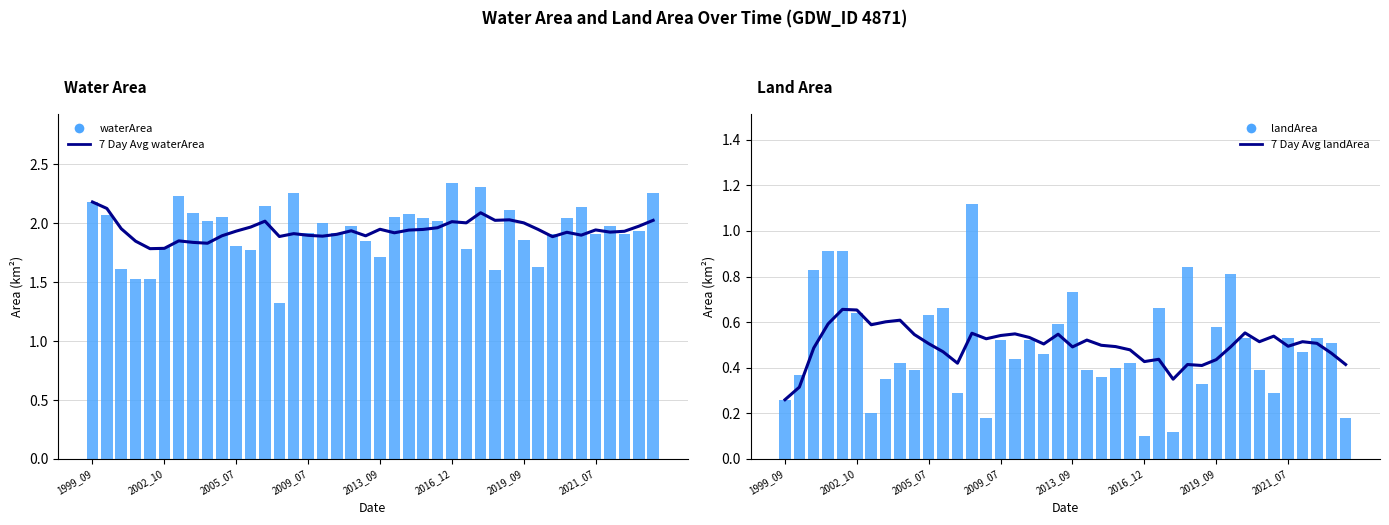

How many categories are shown in the chart?

40